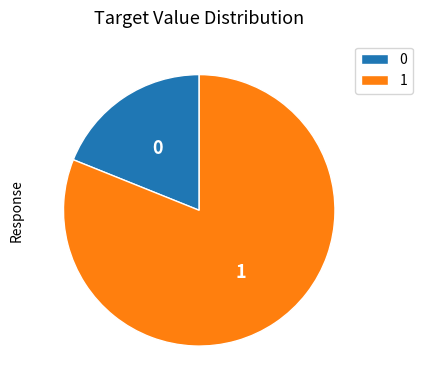

Rank the categories by value from highest to lowest.

1, 0